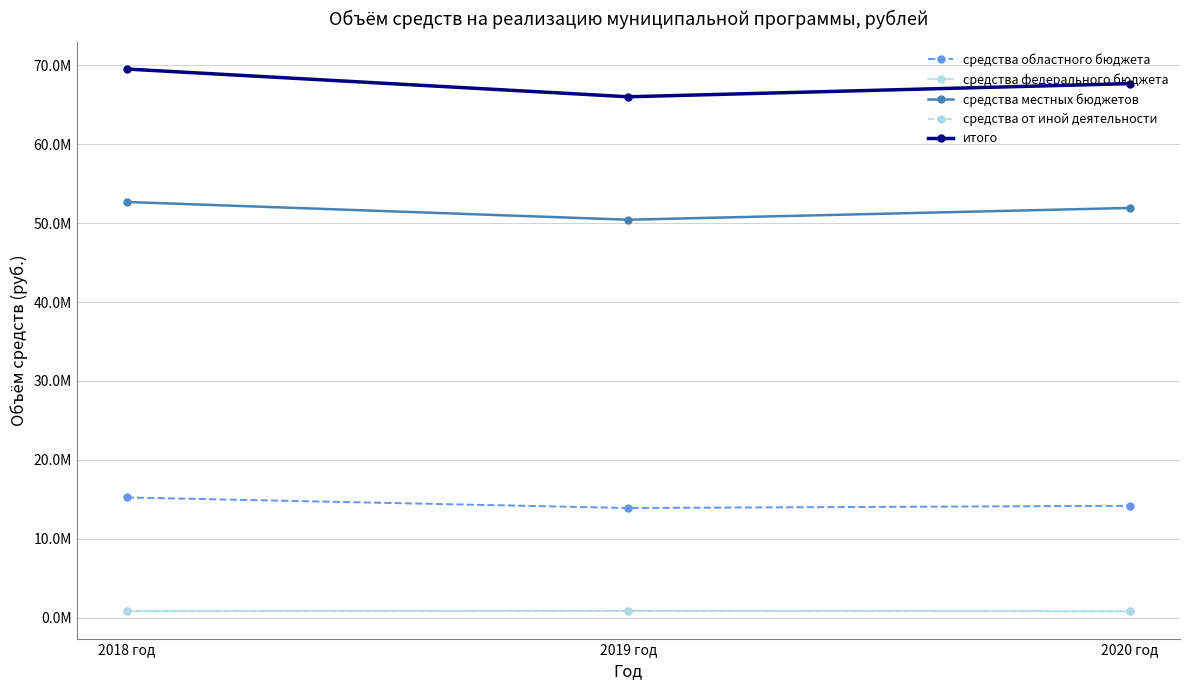

What are all the series names shown in the legend?

средства областного бюджета, средства федерального бюджета, средства местных бюджетов, средства от иной деятельности, итого